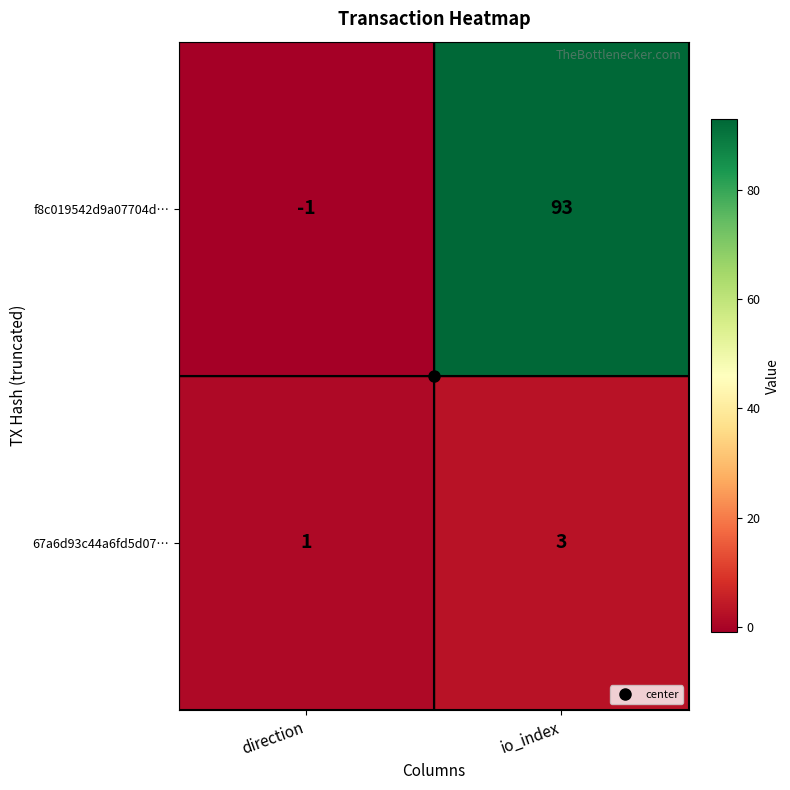

How many categories are shown in the chart?

2